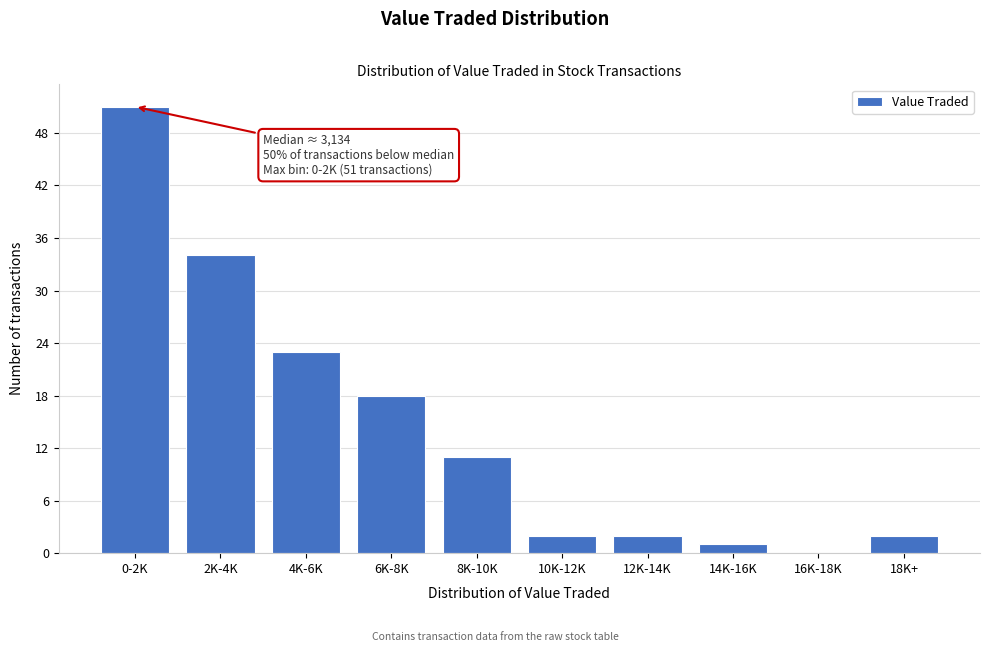

Reading right to left, extract all data points from this chart.

18K+=2	16K-18K=0	14K-16K=1	12K-14K=2	10K-12K=2	8K-10K=11	6K-8K=18	4K-6K=23	2K-4K=34	0-2K=51